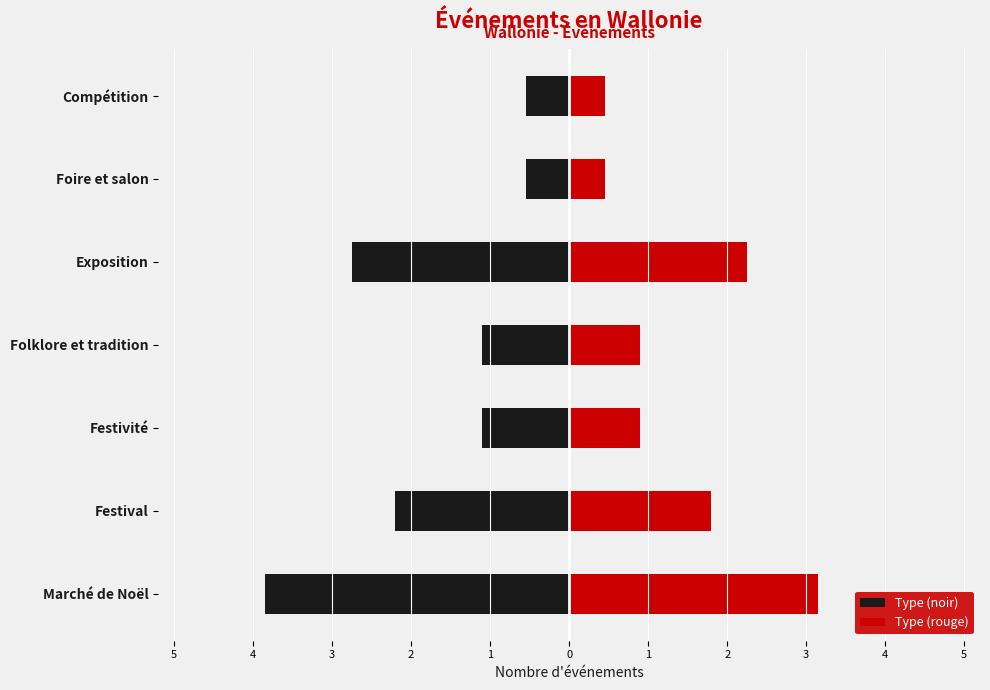

What is the average value of the Type (rouge) series?

1.4